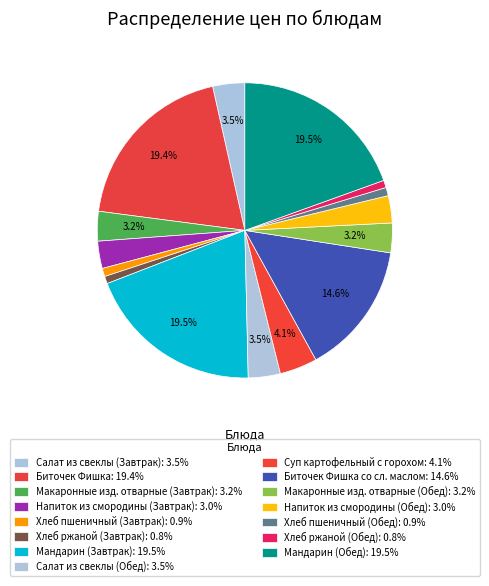

How many segments does this pie chart have?

15